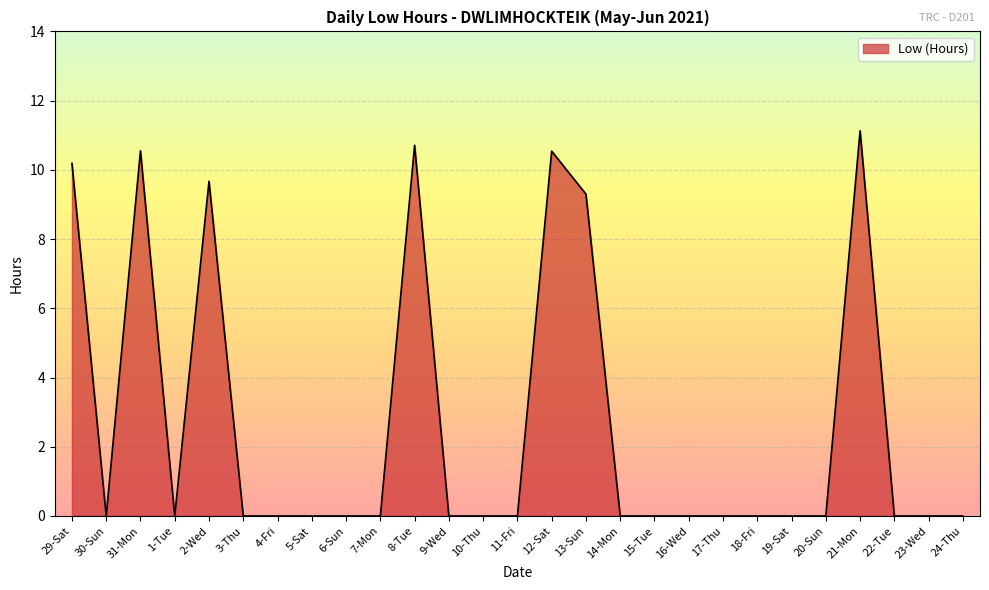

Does the chart display data point markers on the line(s)?

No